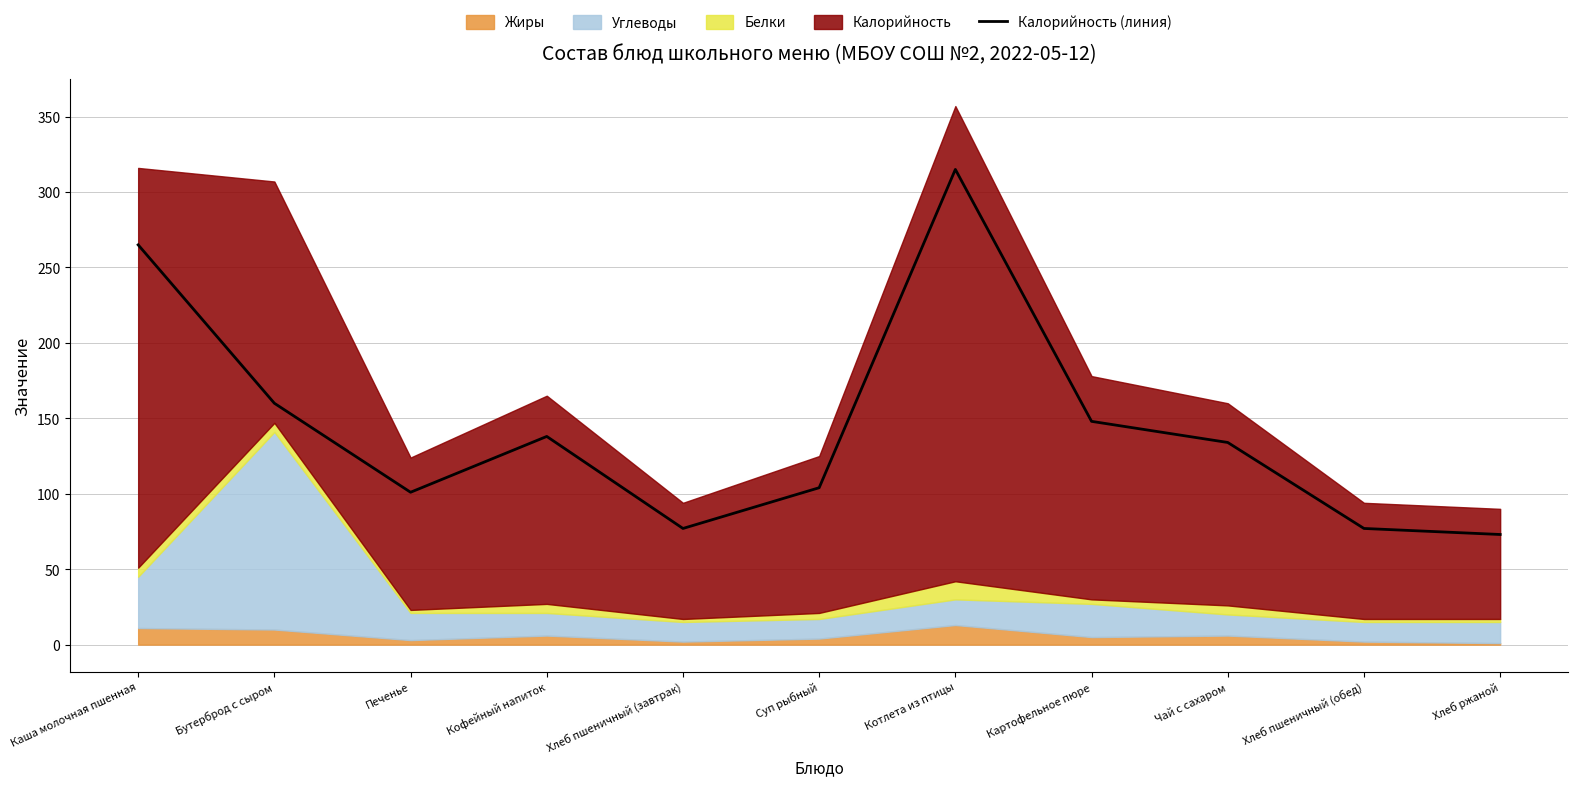

What is the ratio of the value at Картофельное пюре to the value at Бутерброд с сыром?

0.9